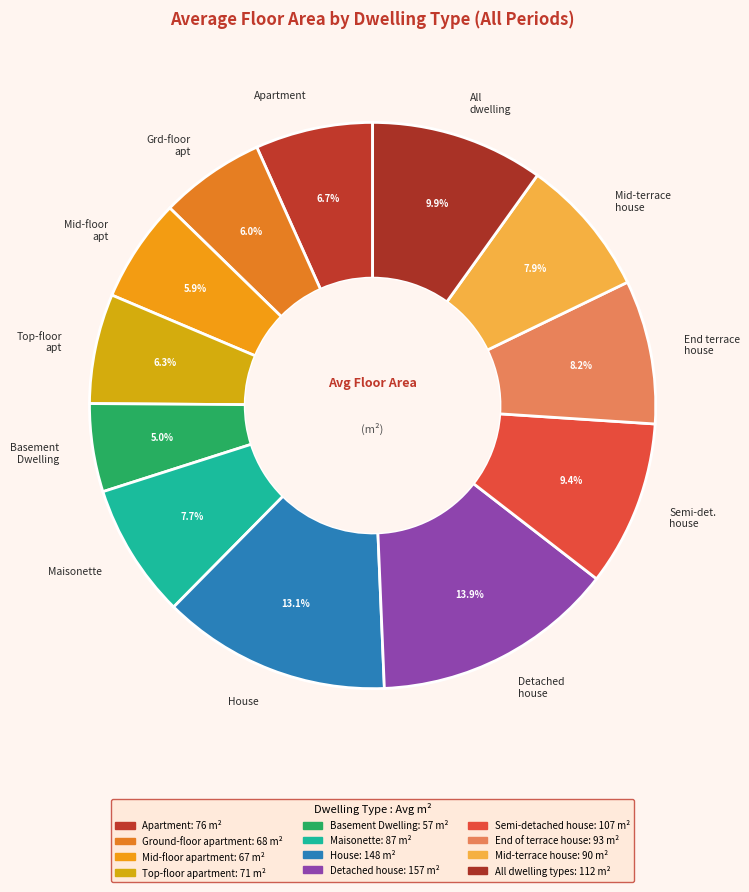

Does Detached house represent more than half of the total?

No